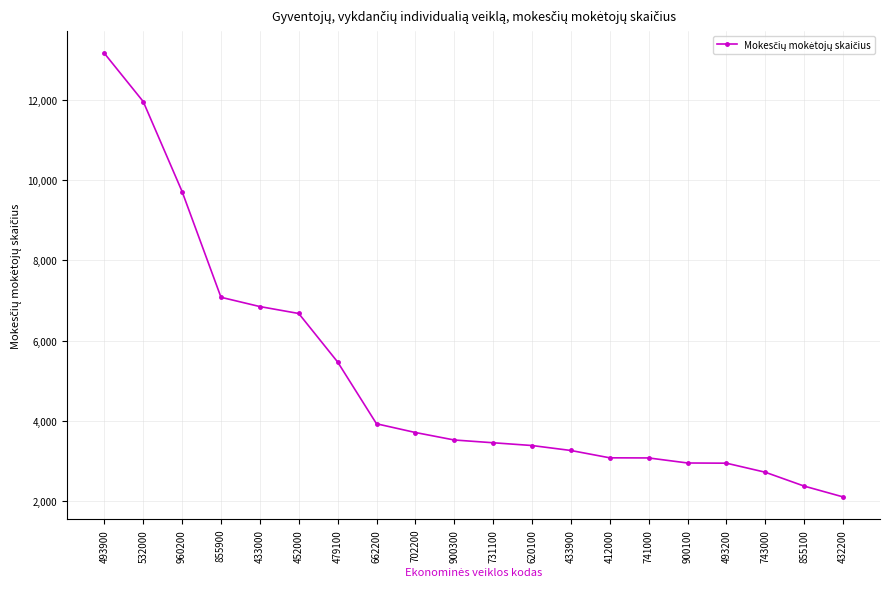

Is this an area chart (filled region under the line)?

No